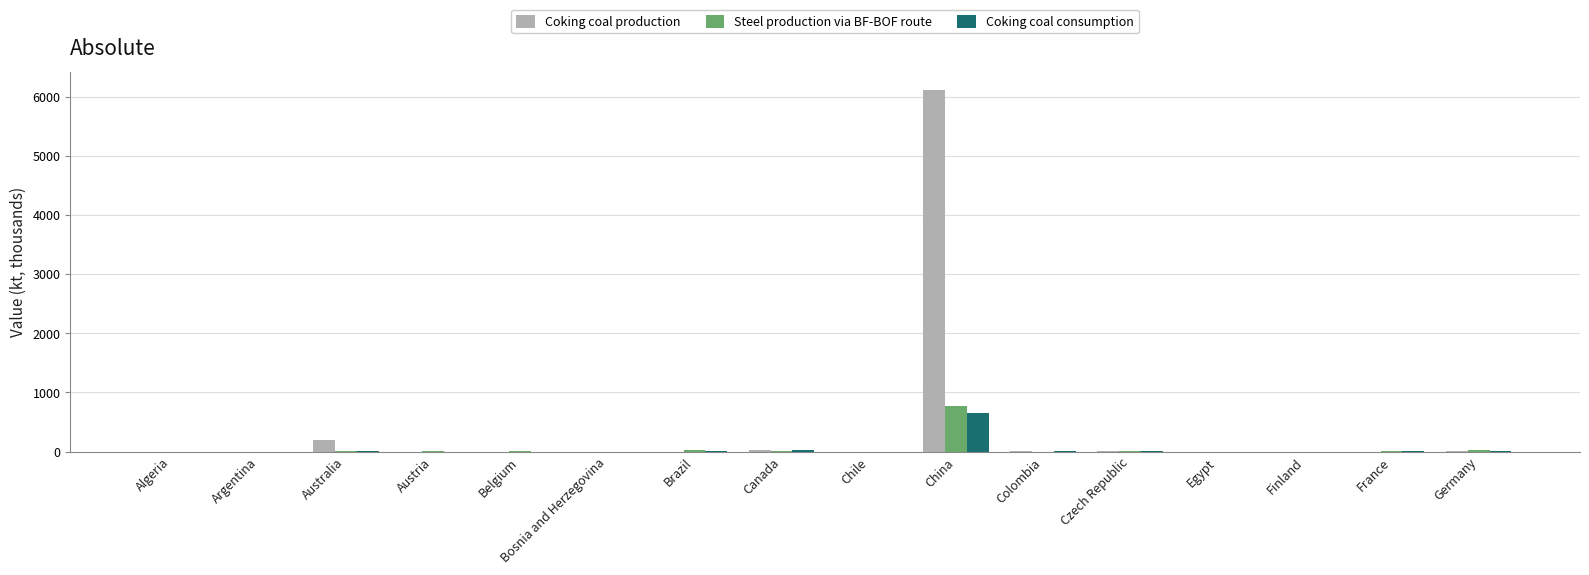

At which category is the sum across all series the highest?

China